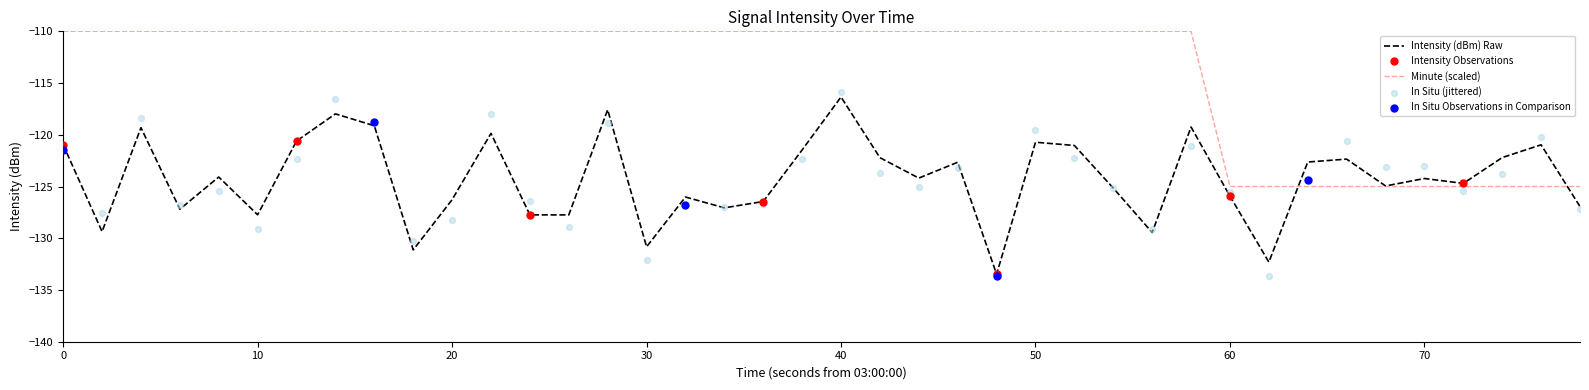

What is the lowest value of the Minute (scaled) series?

-125.0